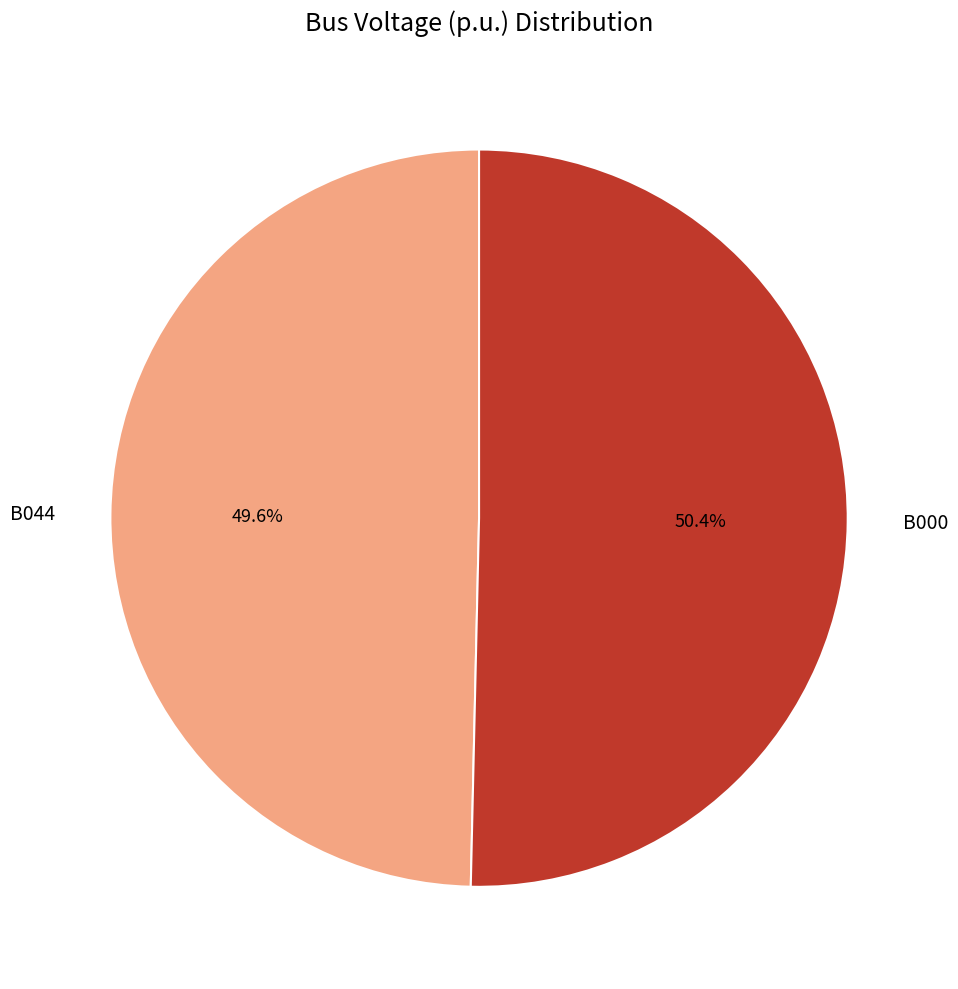

Count the number of slices in the pie.

2